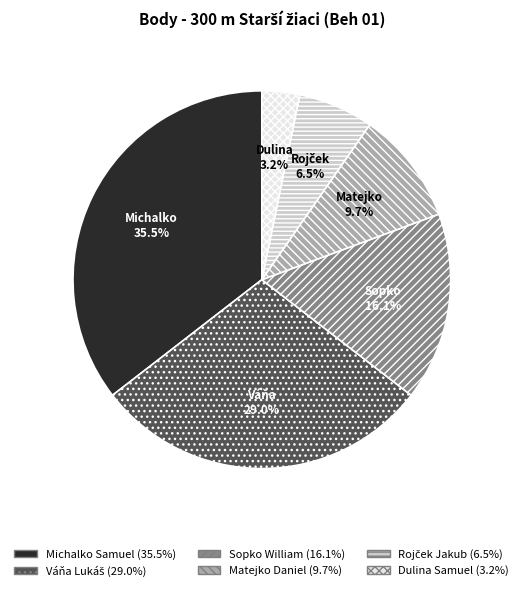

What percentage is NOT represented by Matejko Daniel?

90.3%